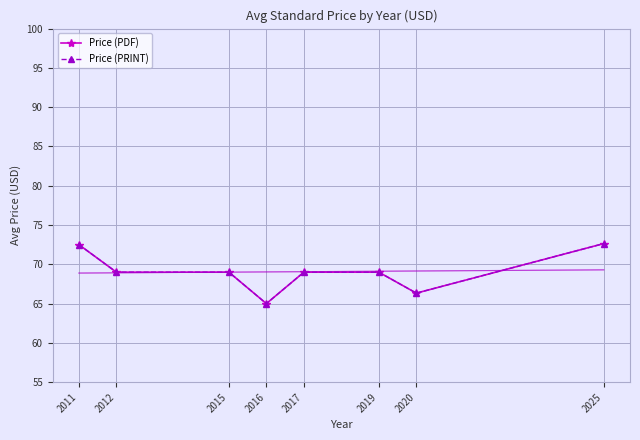

True or false: Price (PDF) and Price (PRINT) intersect in this chart.

False